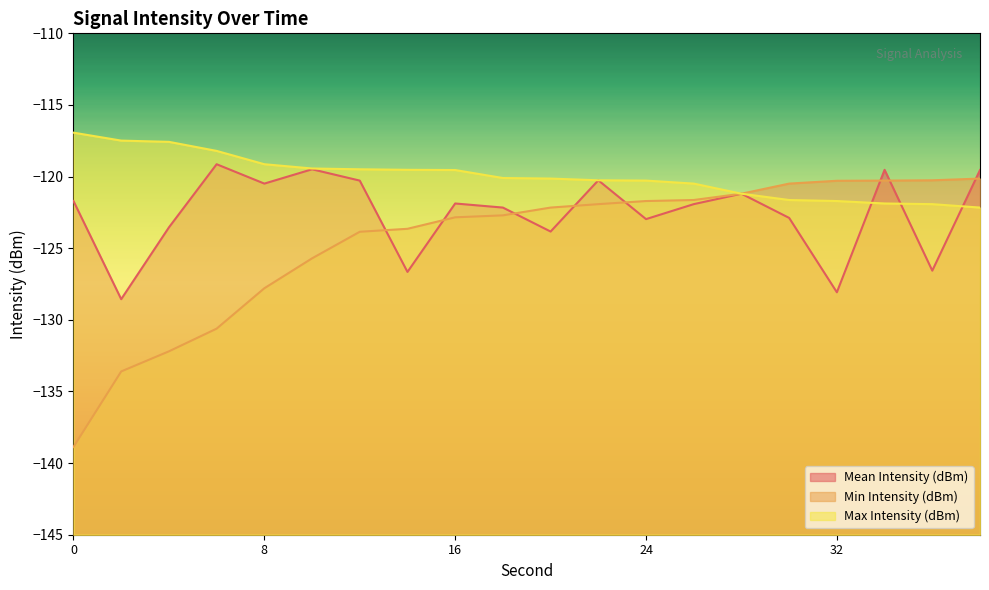

True or false: Min Intensity (dBm) has more than 0 interior local peaks.

False